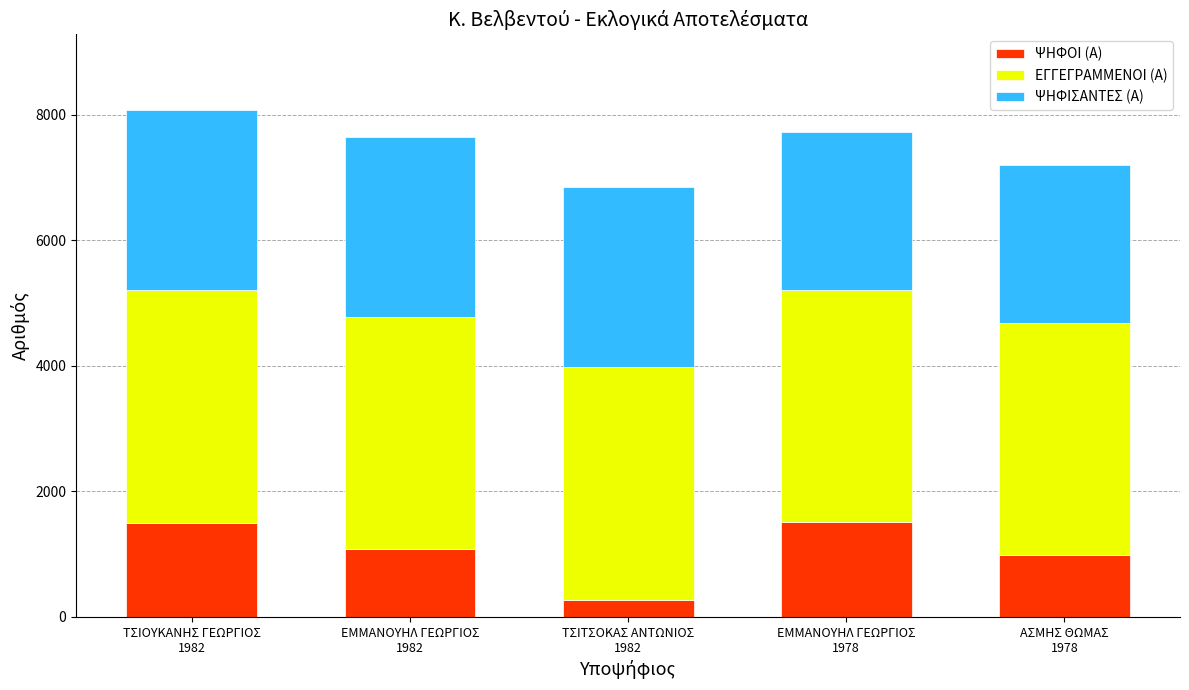

What is the average value of the ΨΗΦΟΙ (Α) series?

1070